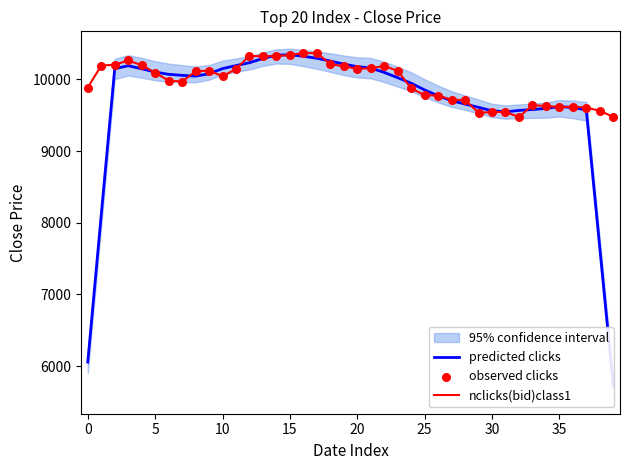

Which series contains the lowest Y value?

predicted clicks